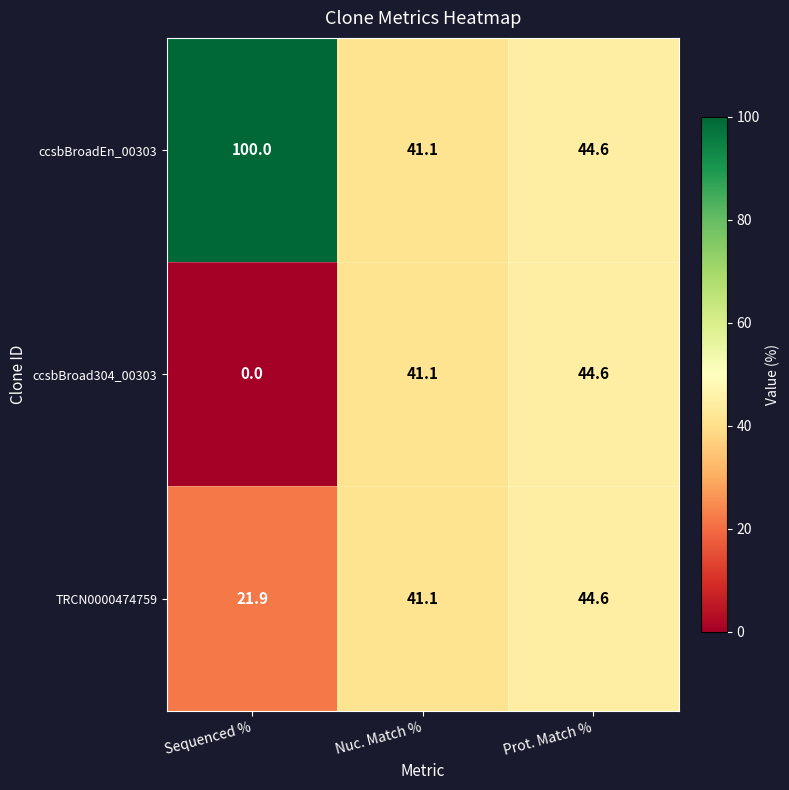

What is the sum of all TRCN0000474759 values?

107.6